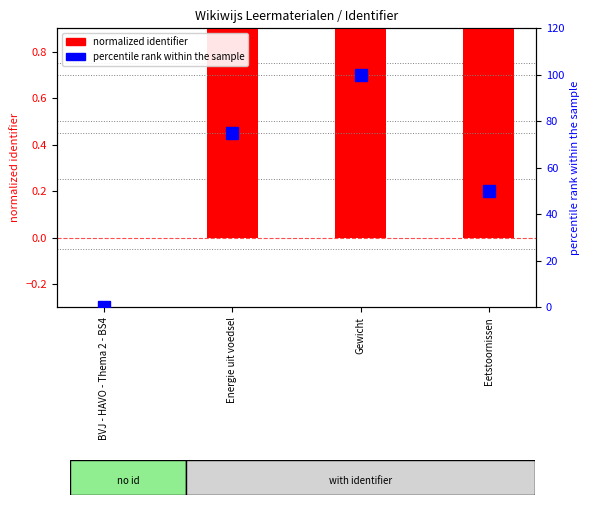

What is the label of the 4th bar from the left?

Eetstoornissen